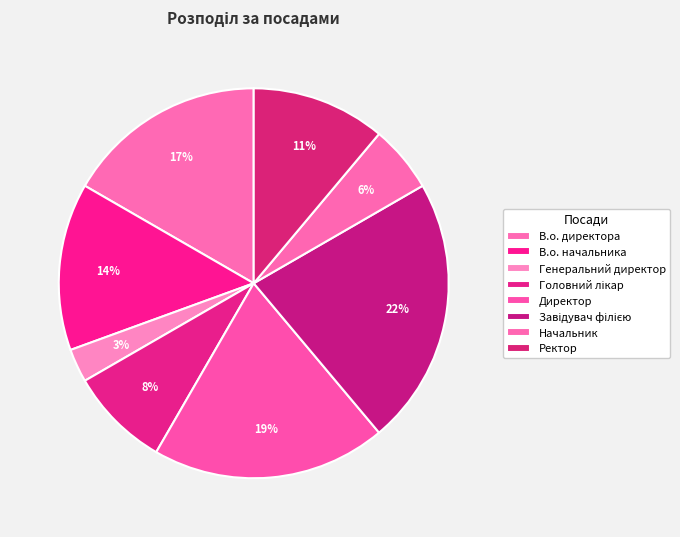

True or false: В.о. начальника accounts for 26% of the total.

False